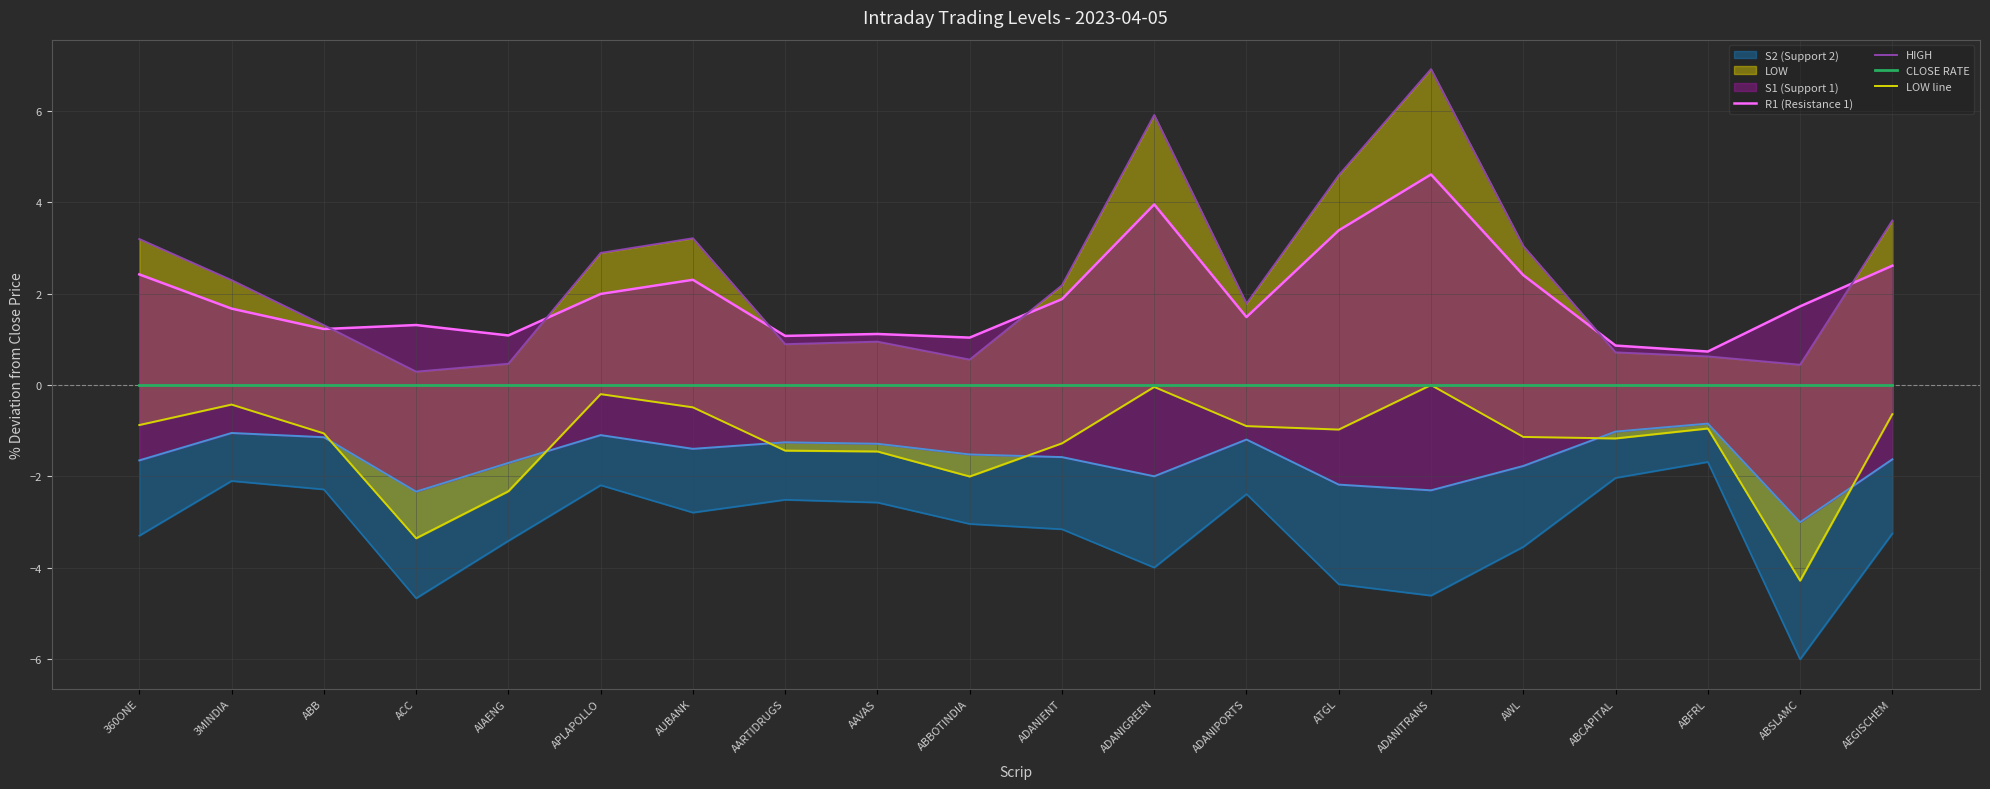

What is the label of the 7th point from the left?

AUBANK